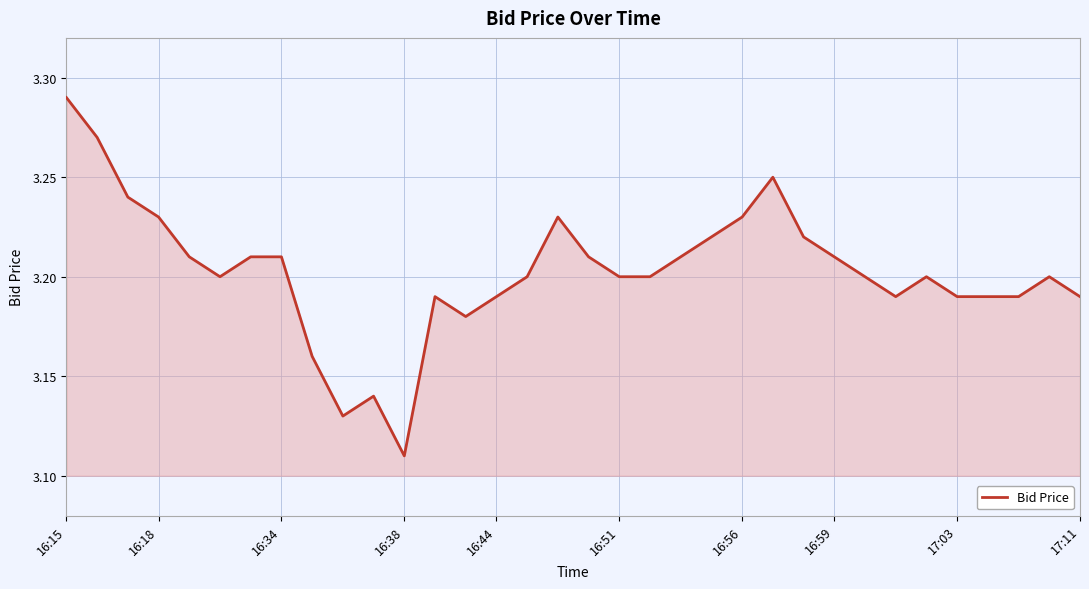

At which label is the value closest to 3?

16:38